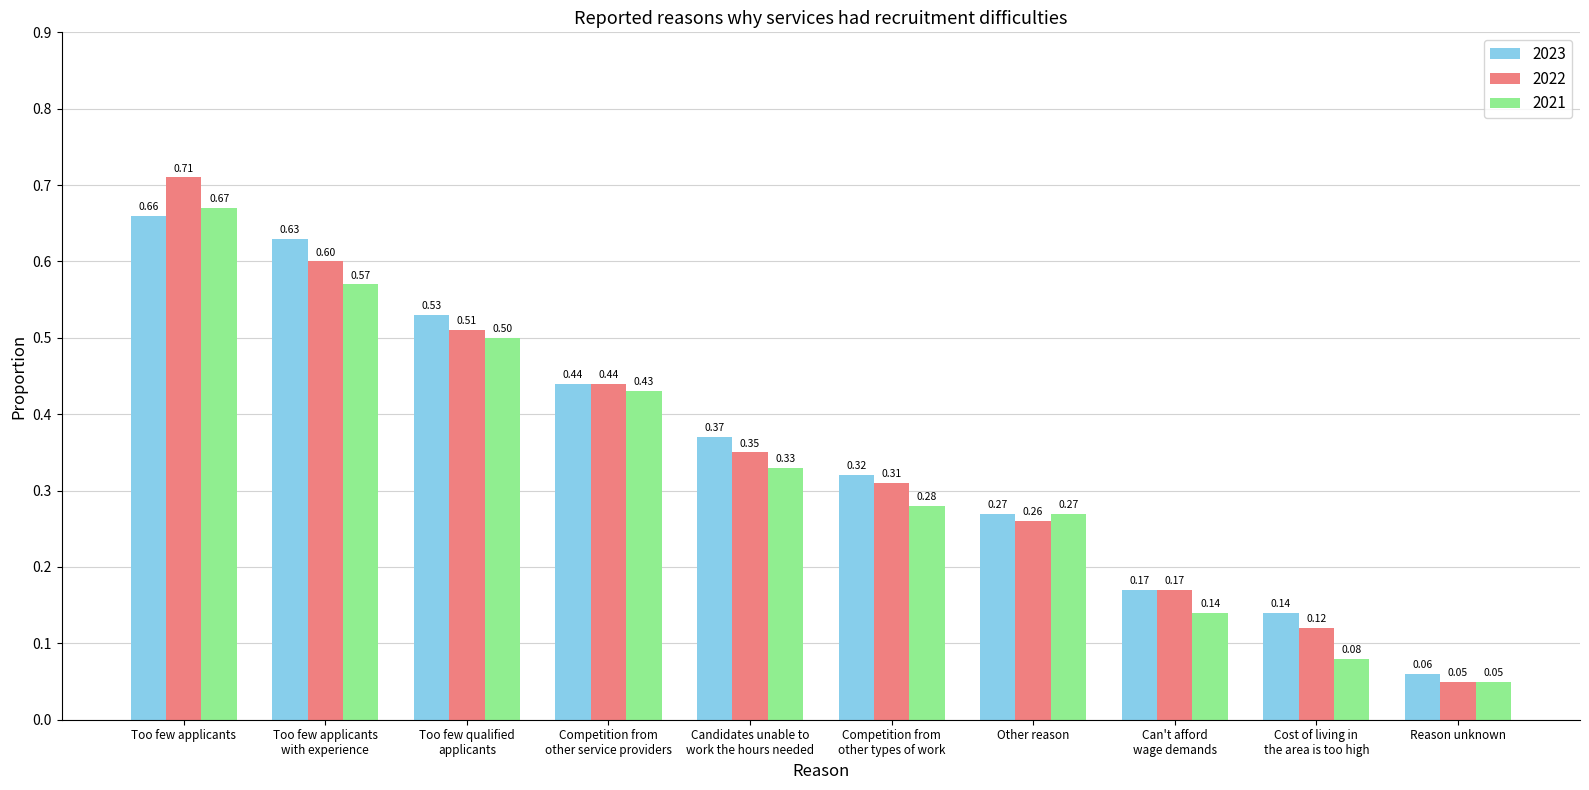

Which series has the largest total across all categories?

2023